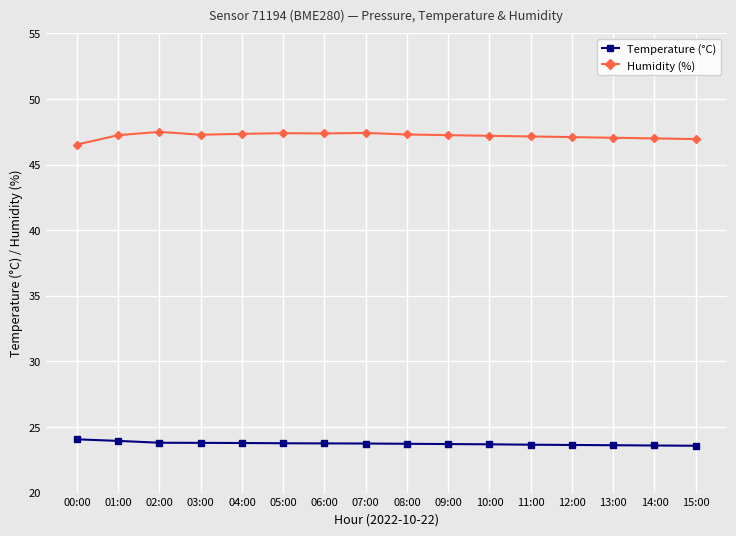

True or false: Humidity (%) and Temperature (°C) intersect in this chart.

False